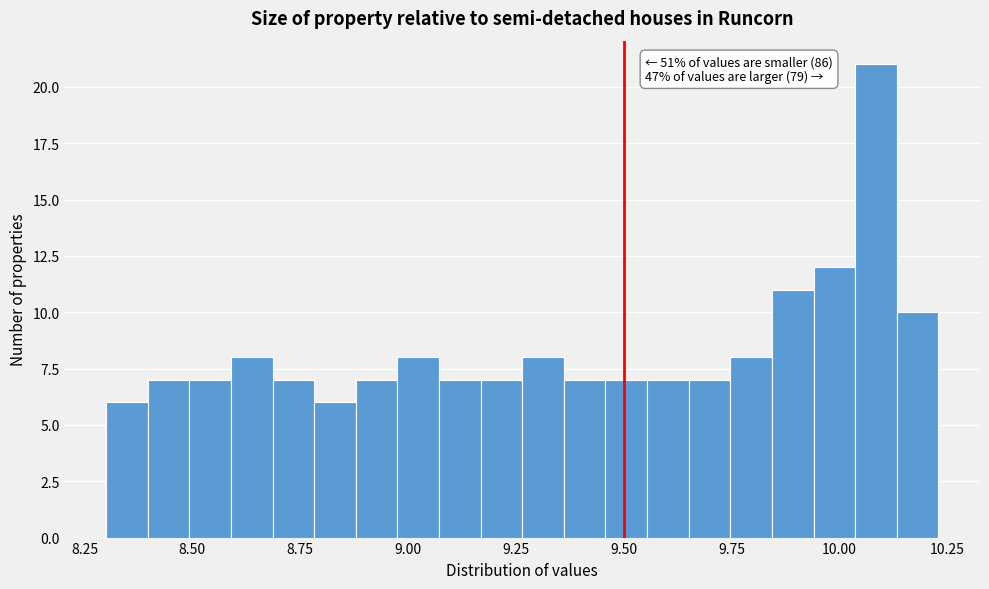

Around what value on the x-axis is the tallest bar? Give the approximate position of its centre, as read against the axis.

10.10